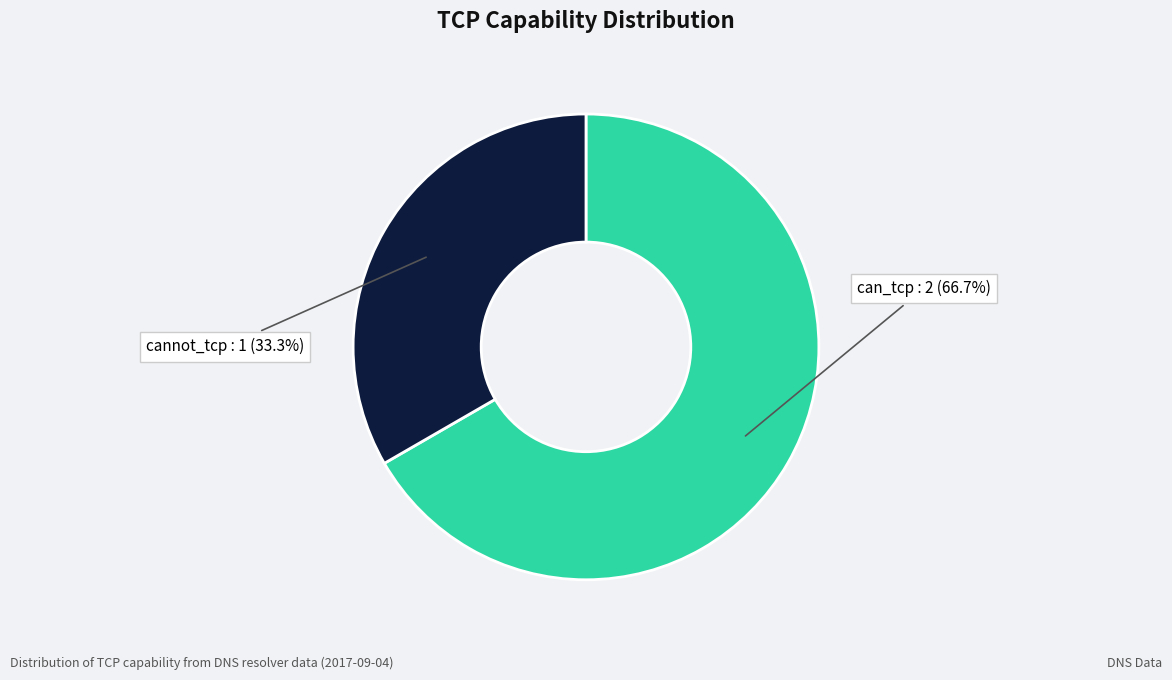

Does any single category account for the majority?

Yes